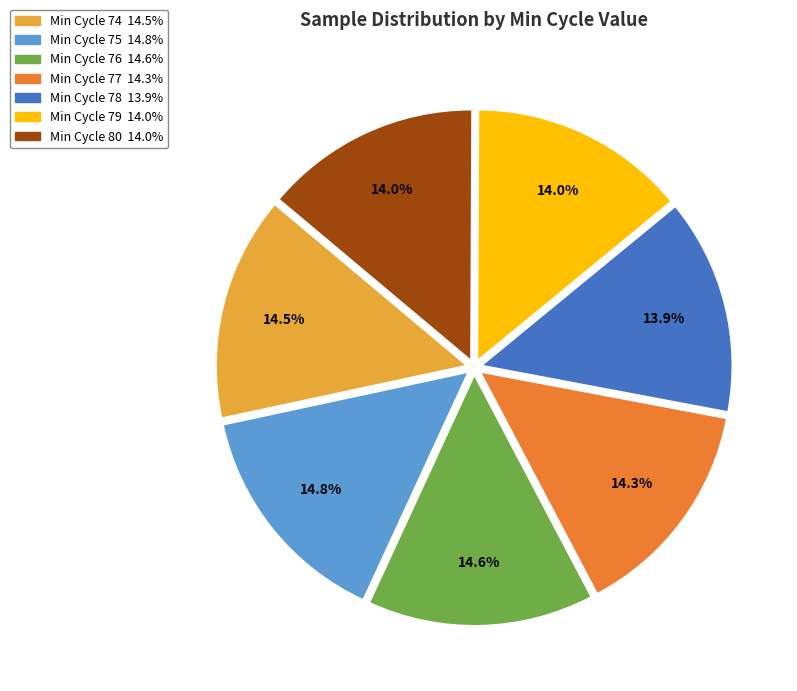

Is there a majority slice in this chart?

No